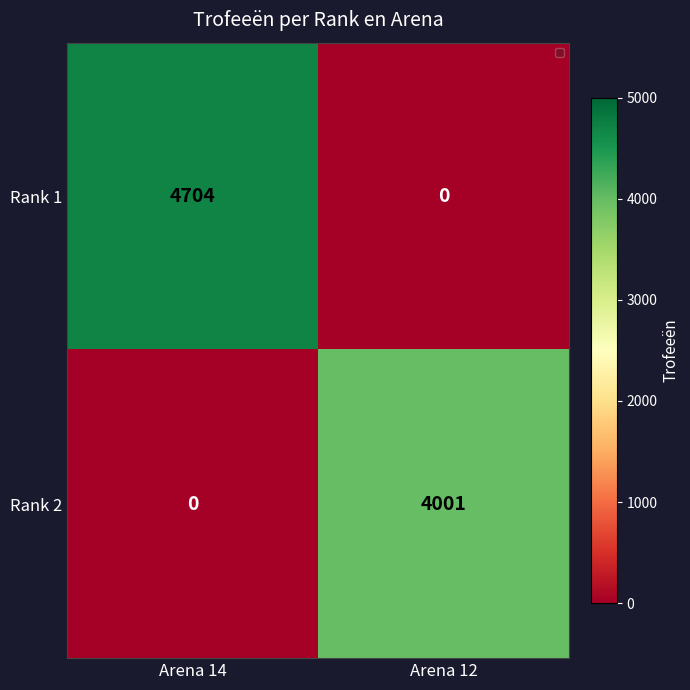

Rank the series at Arena 12 from lowest to highest value.

Rank 1, Rank 2